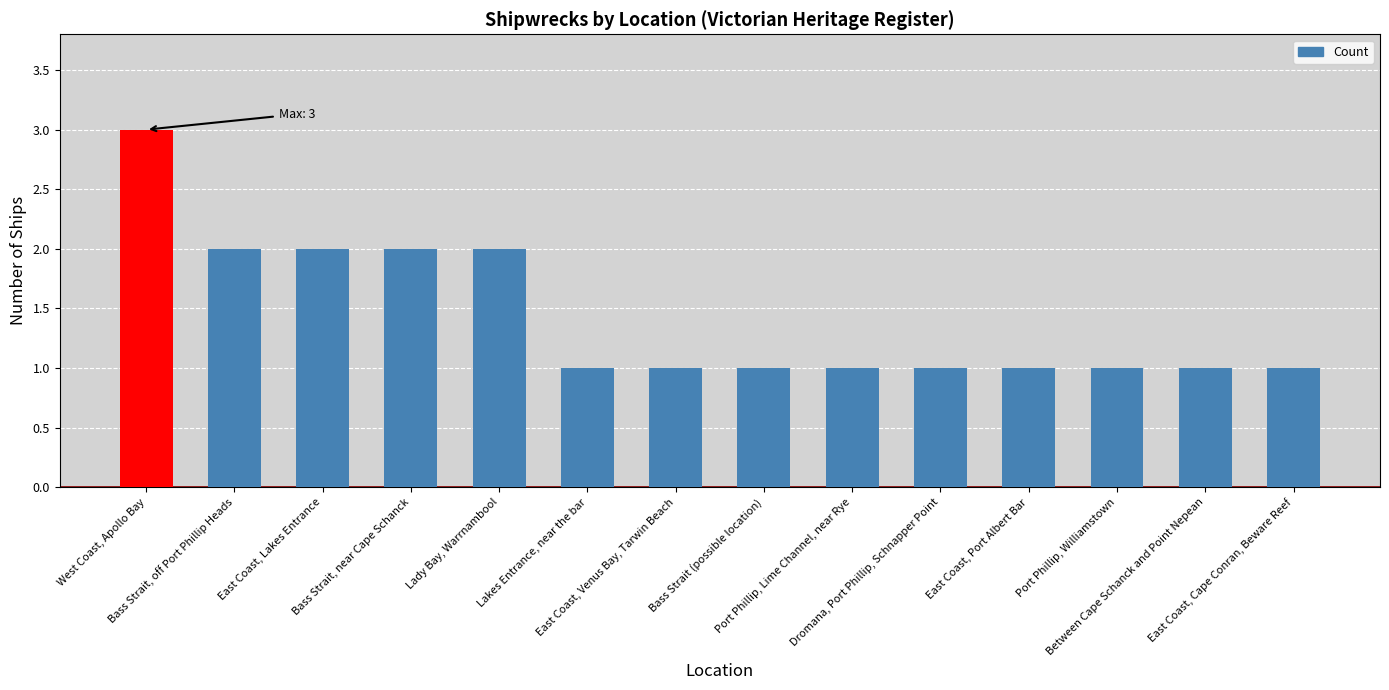

Is it true that the value at East Coast, Port Albert Bar is 1?

True